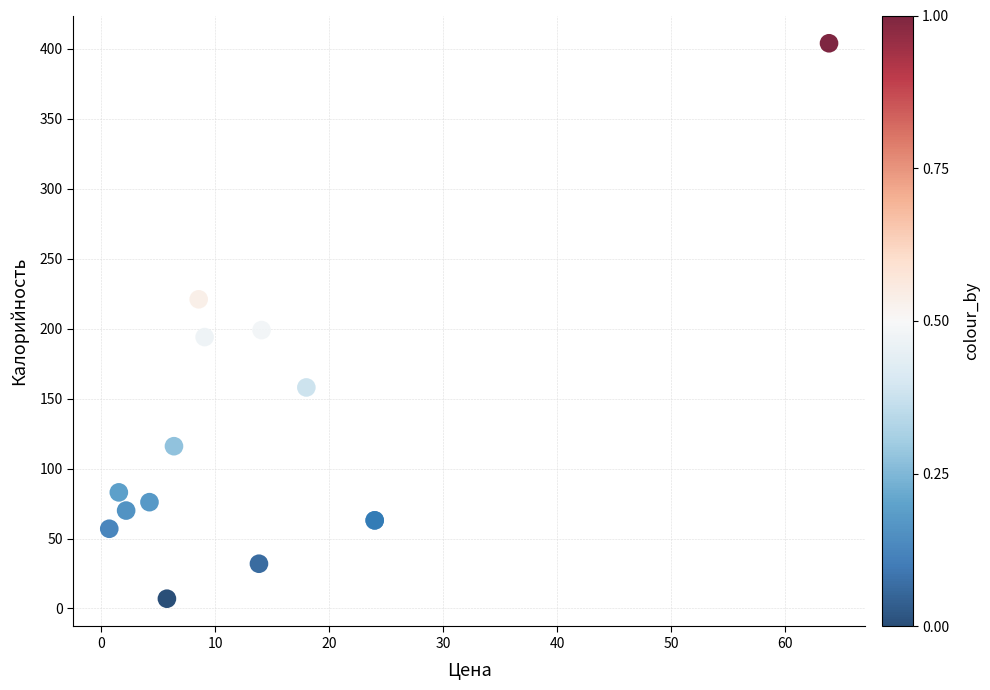

What Y value in the scatter plot is closest to 205?

199